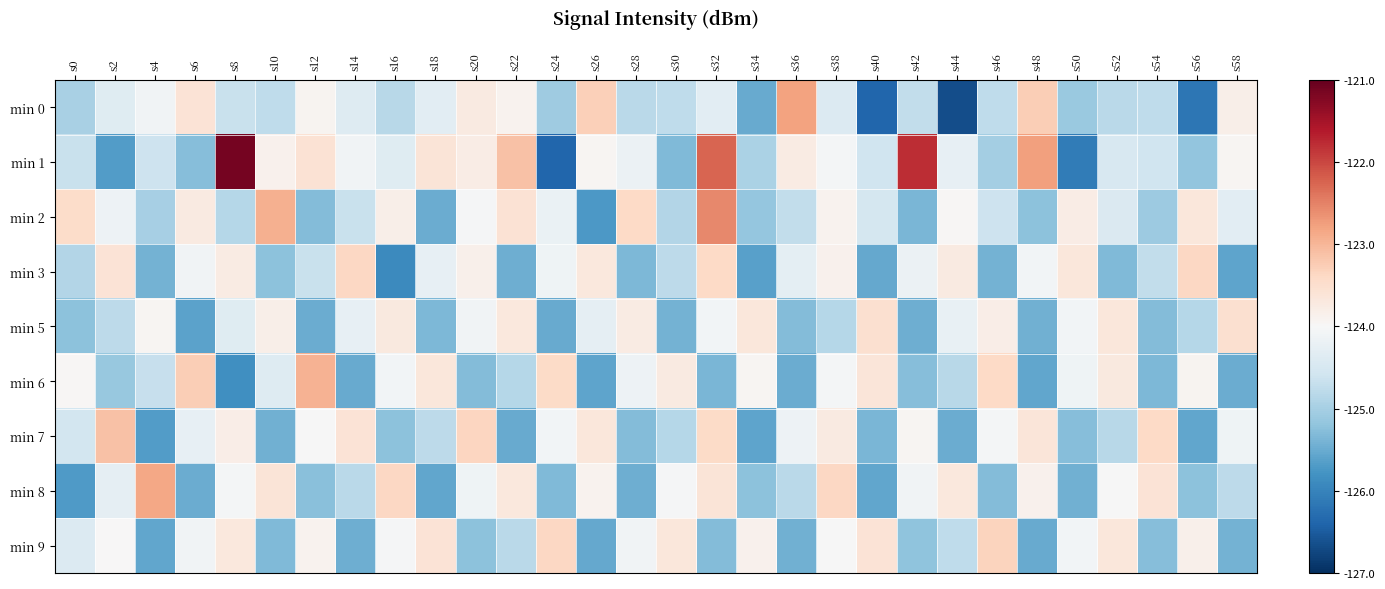

Which series has the widest spread of values?

min 1